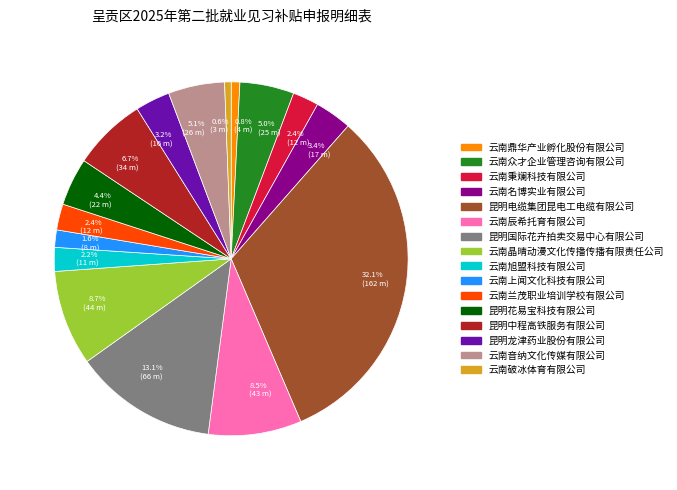

What percentage is NOT represented by 昆明花易宝科技有限公司?

95.6%